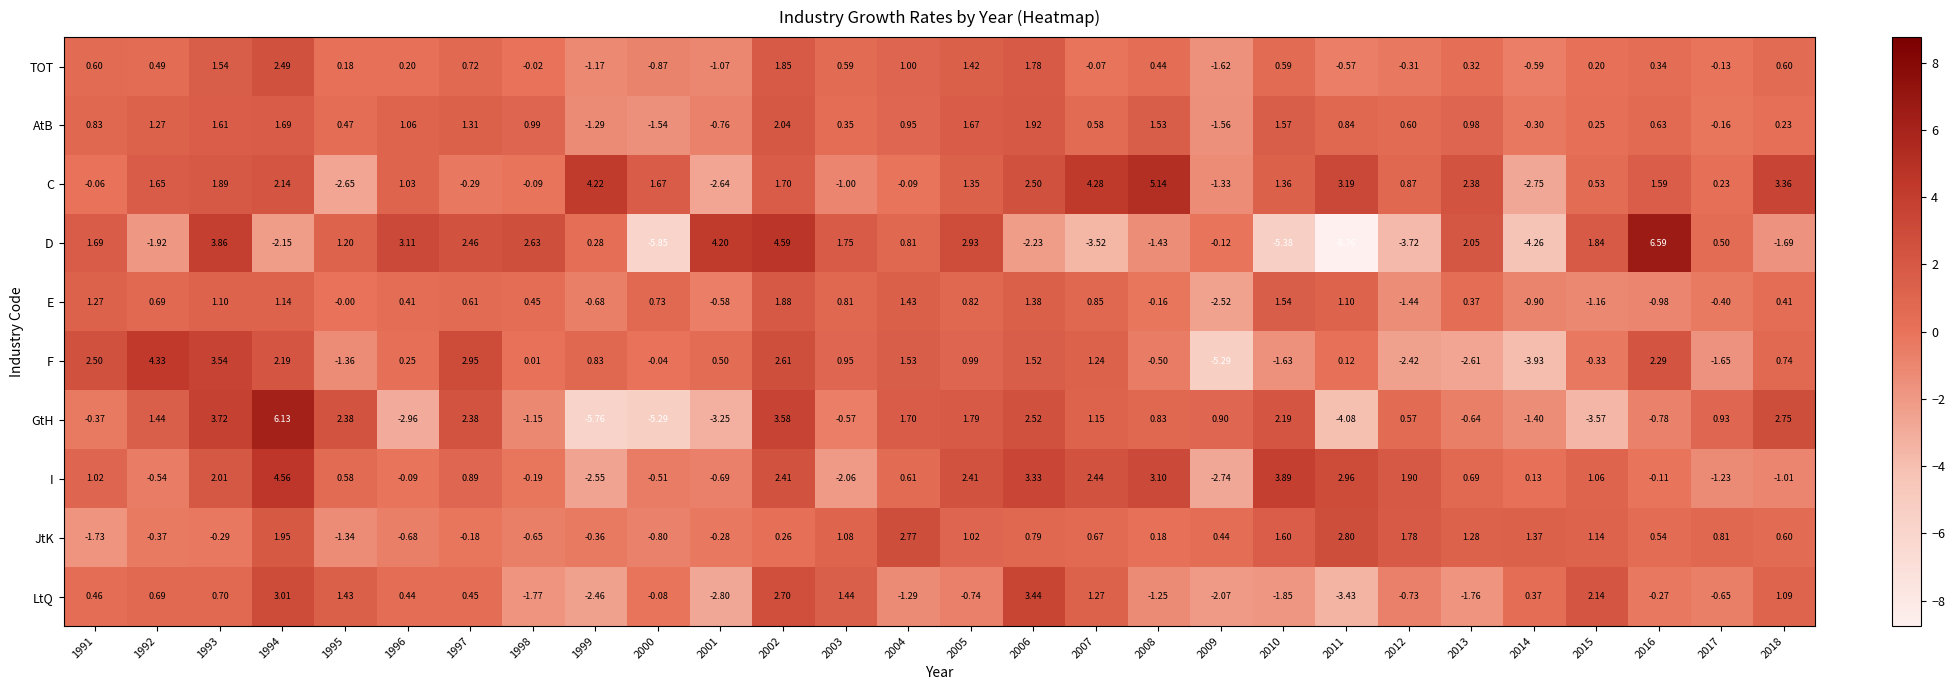

How many categories are shown in the chart?

28